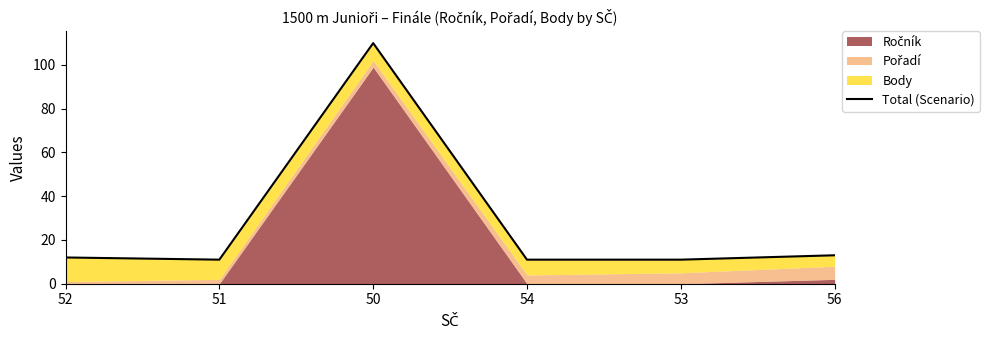

How many points are lower than both their immediate neighbors (excluding endpoints)?

1